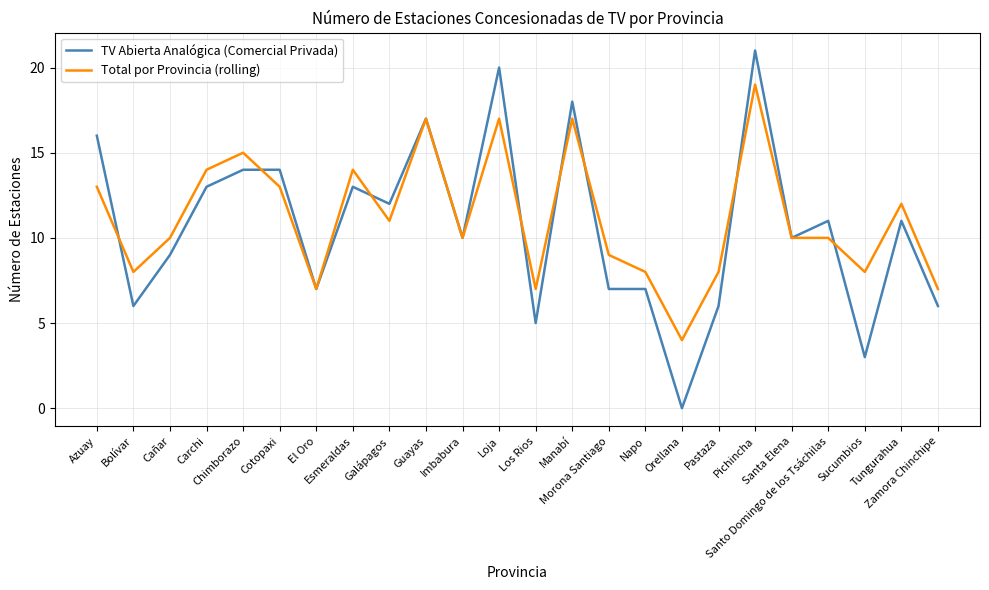

What is the average value of the TV Abierta Analógica (Comercial Privada) series?

11